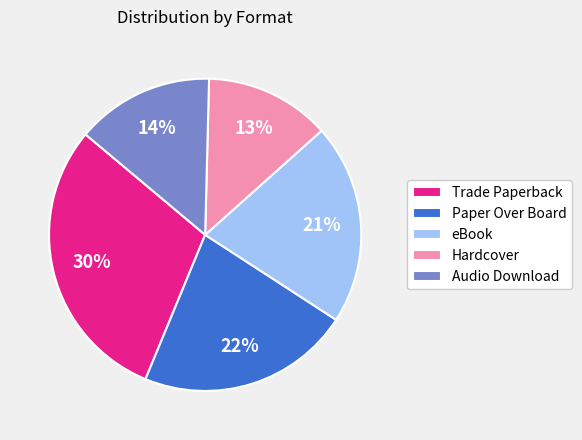

Rank the categories by value from lowest to highest.

Hardcover, Audio Download, eBook, Paper Over Board, Trade Paperback